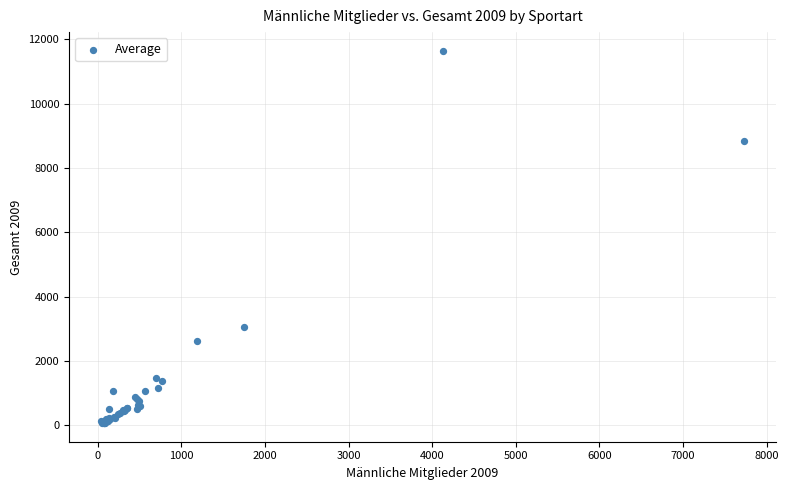

What Y value in the scatter plot is closest to 5856?

3066